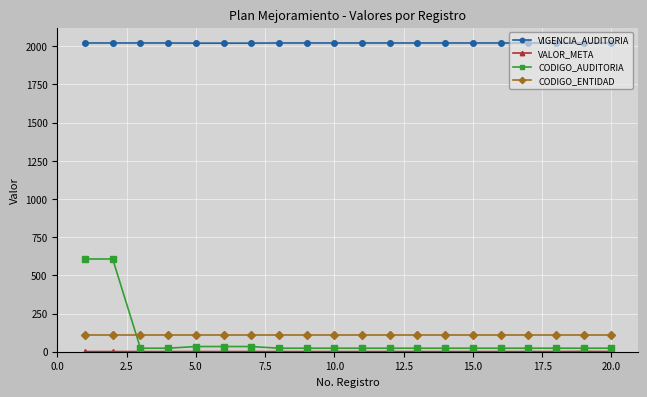

How many data points does each series have?

20